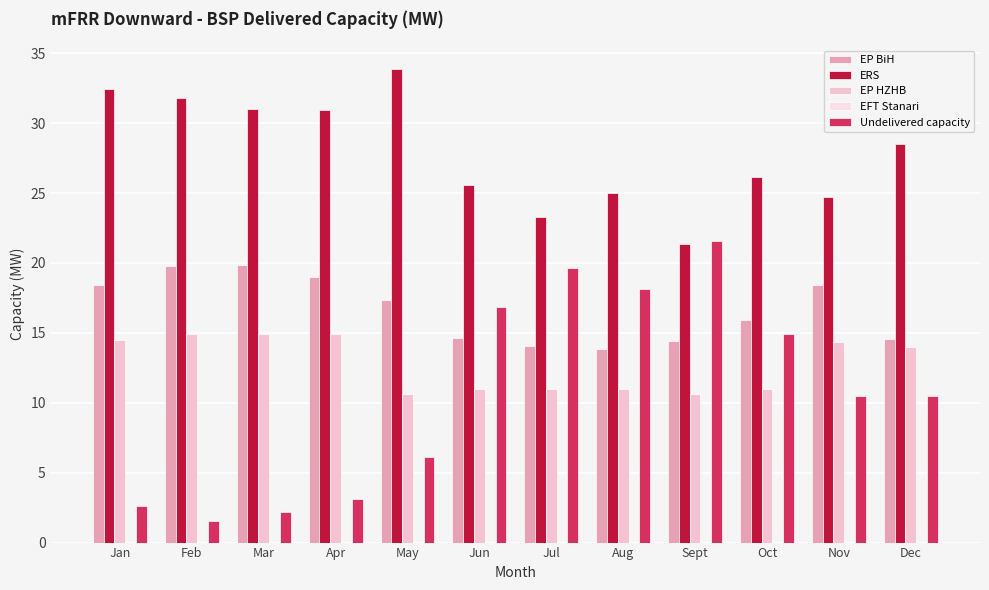

At which label does EP BiH first exceed 17?

Jan